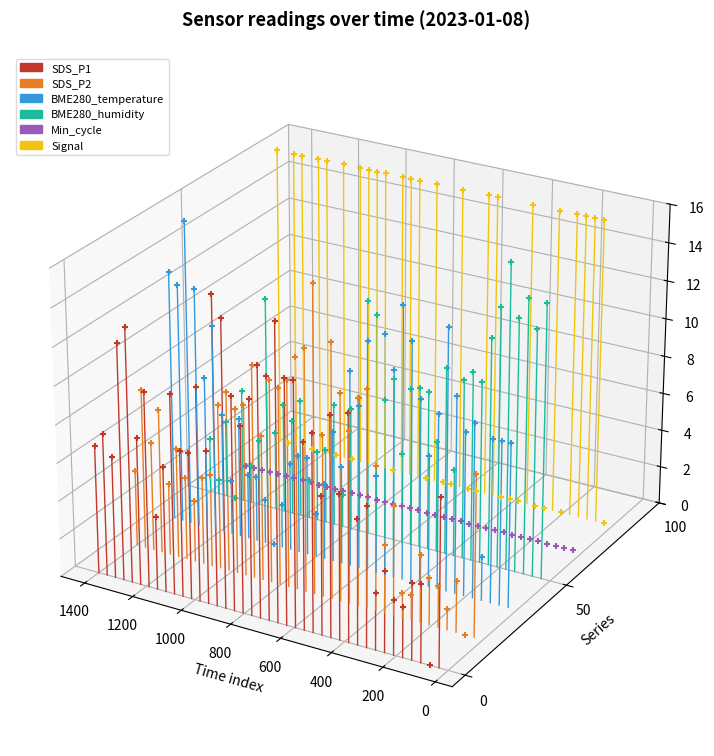

Which series has the largest Y range (max minus min)?

Signal